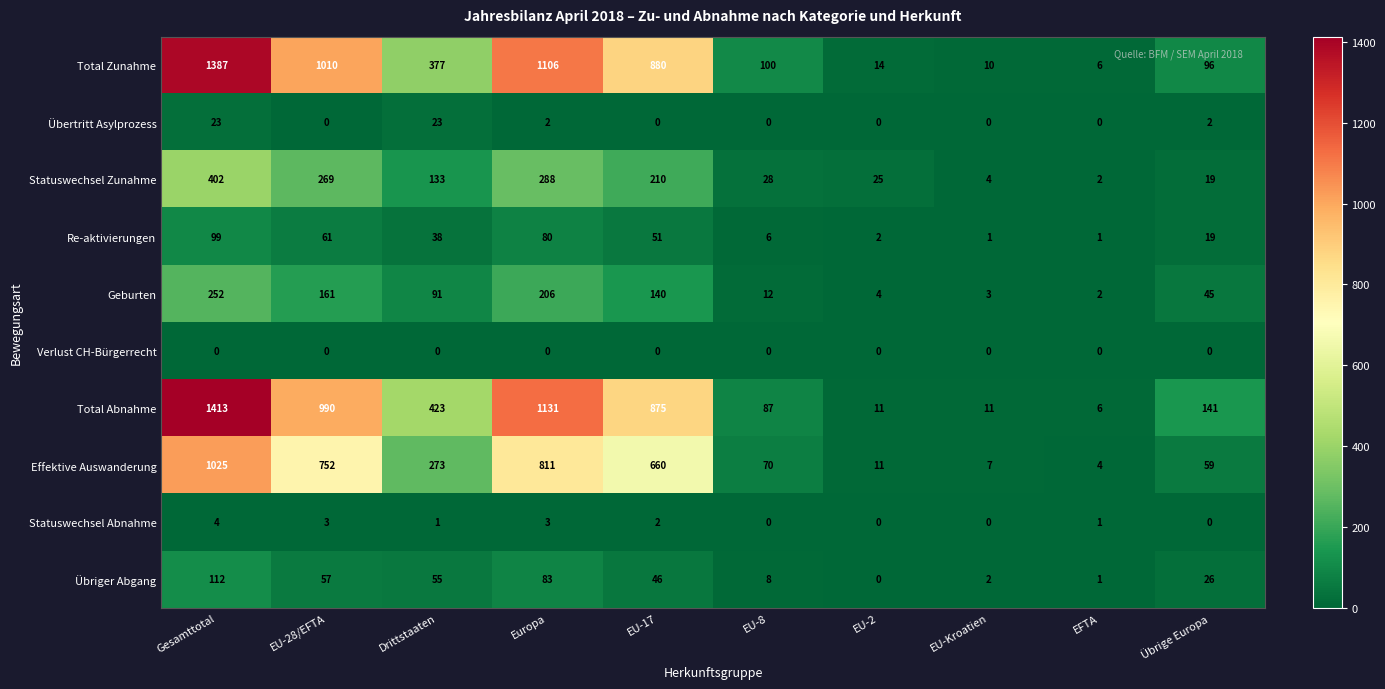

What is the difference between the second highest and minimum values in the Effektive Auswanderung series?

807